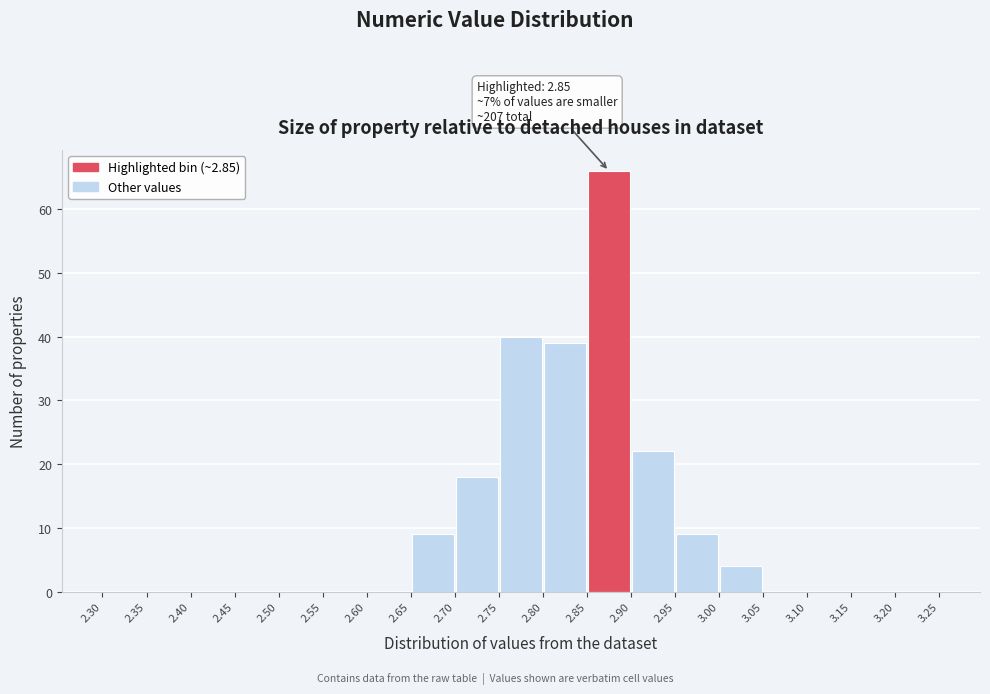

Over which range of the x-axis is the bar tallest?

2.85 to 2.90